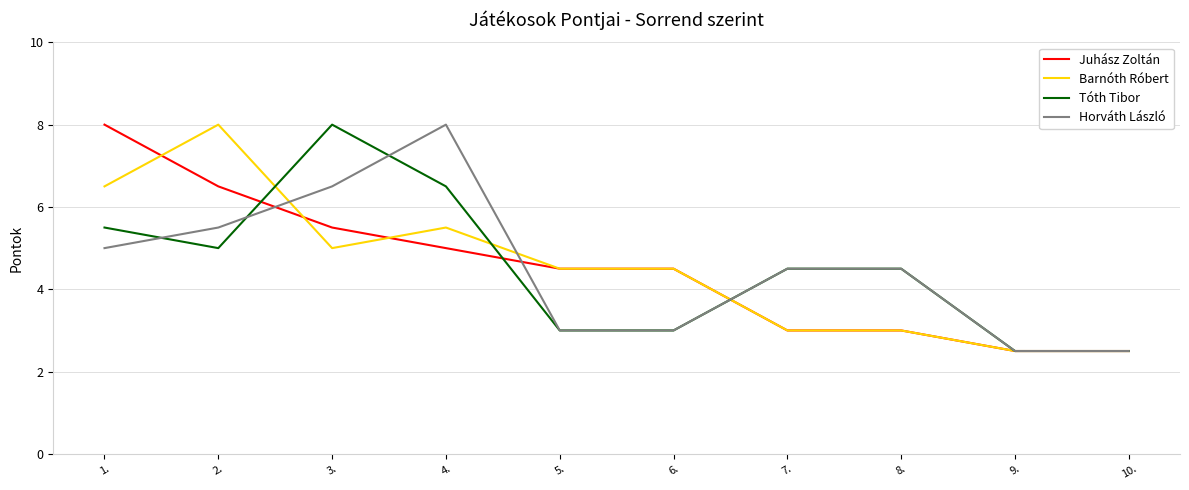

What is the total value across all series at 1.?

25.0